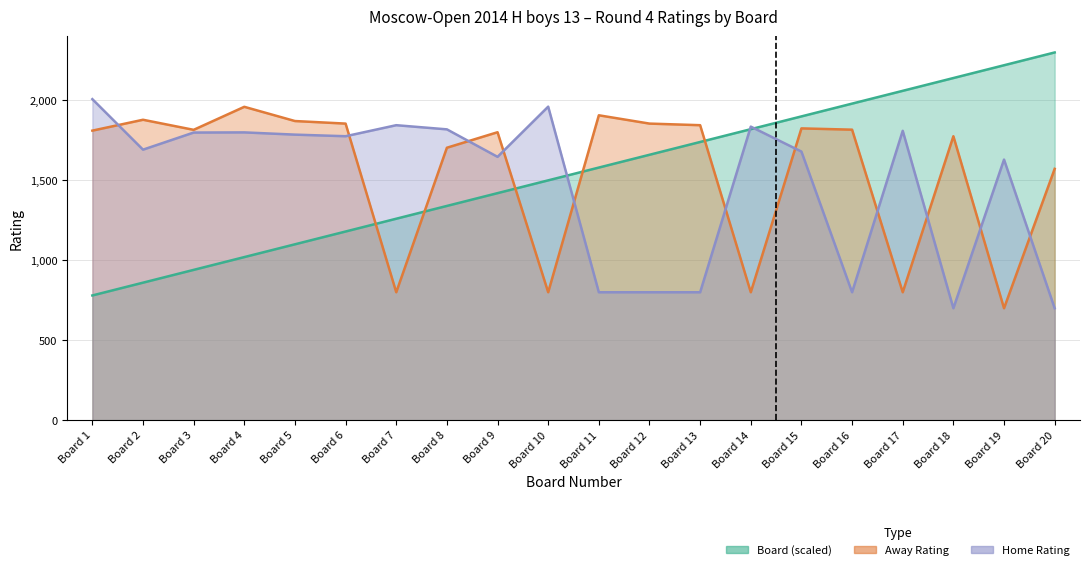

What is the approximate value of Home Rating at Board 9?

1647